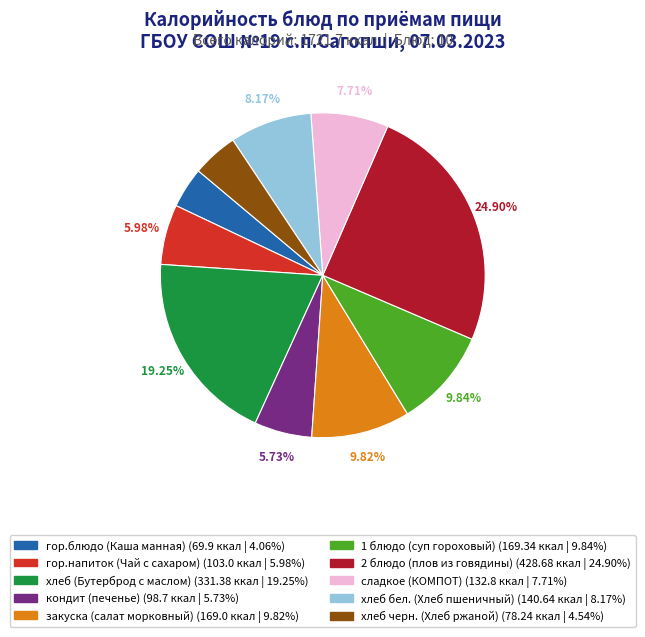

Which category has the biggest portion of the pie?

2 блюдо (плов из говядины)